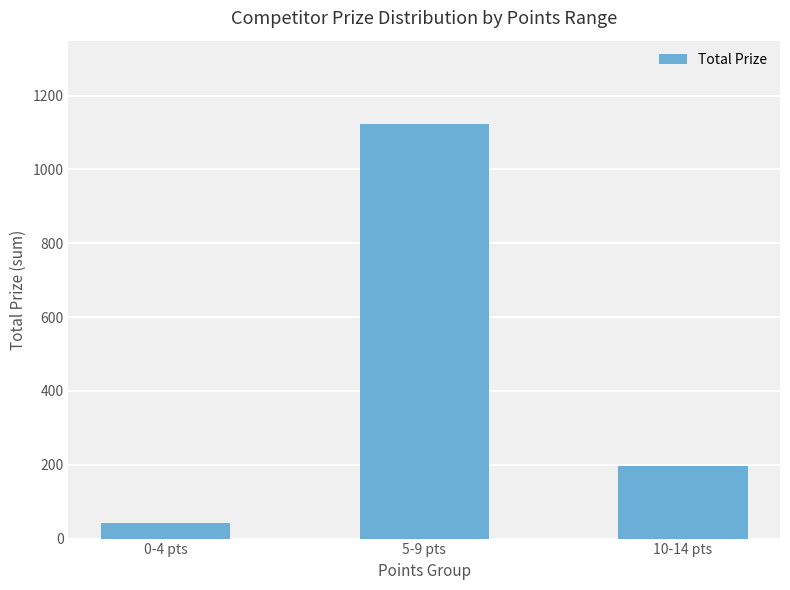

Where is the data nearest to the value 583?

10-14 pts